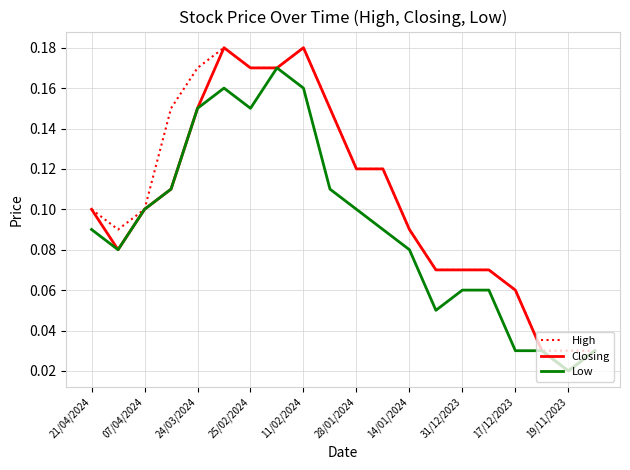

Does the chart have visible grid lines?

Yes